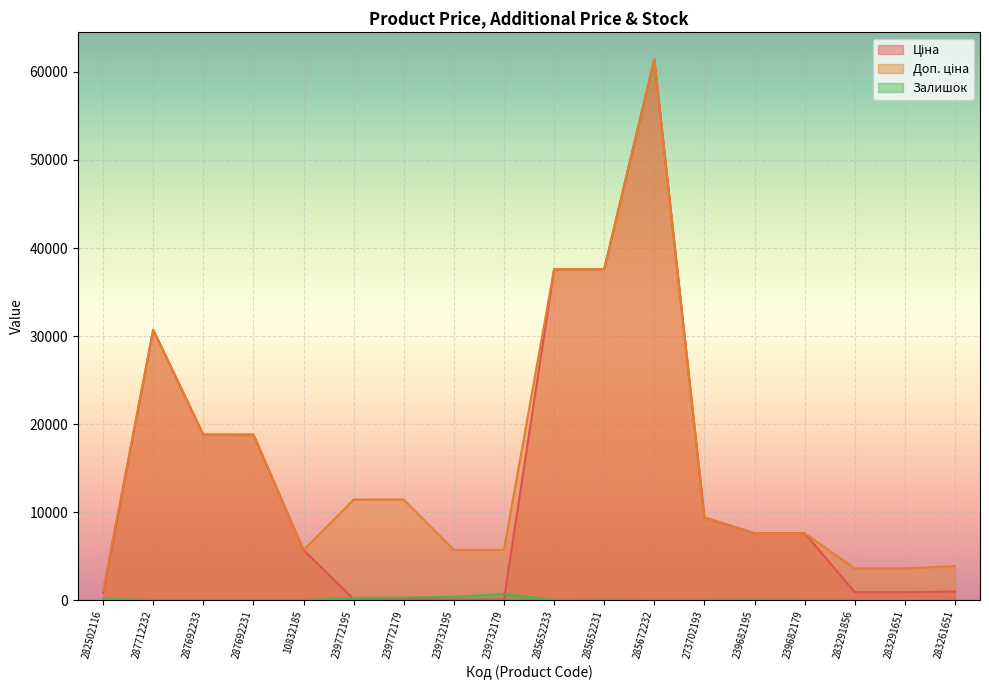

What is the label of the 18th point from the left?

283261651